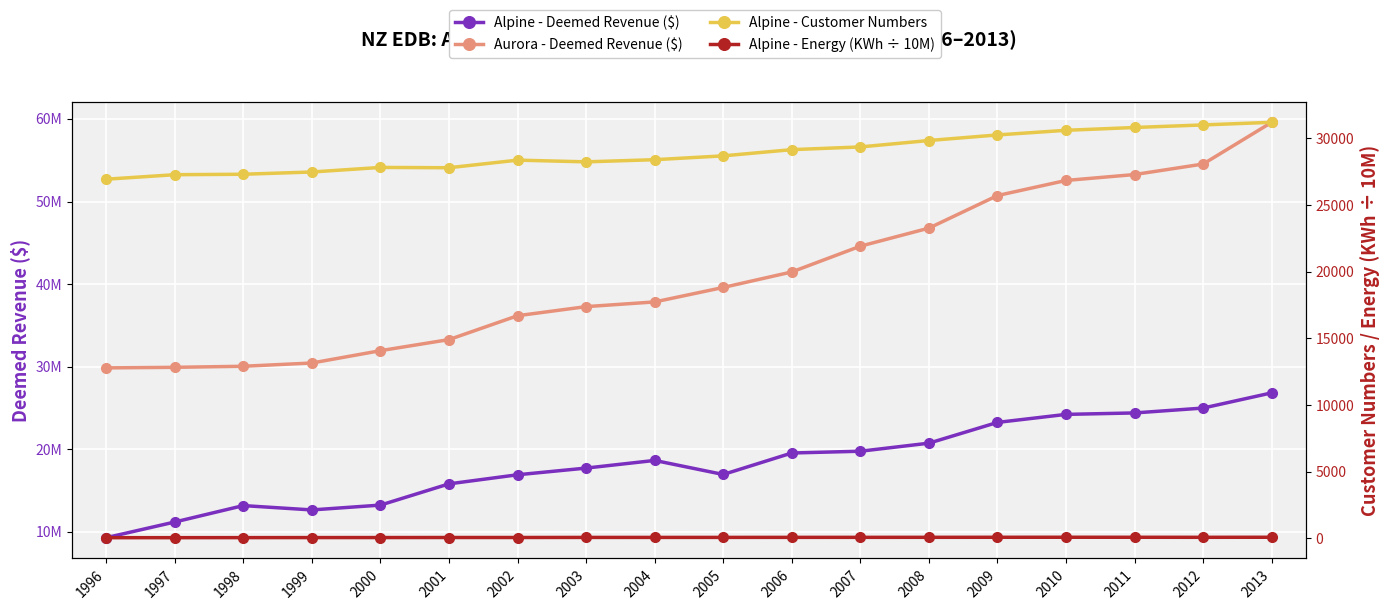

What are all the series names shown in the legend?

Alpine - Deemed Revenue ($), Aurora - Deemed Revenue ($), Alpine - Customer Numbers, Alpine - Energy (KWh ÷ 10M)